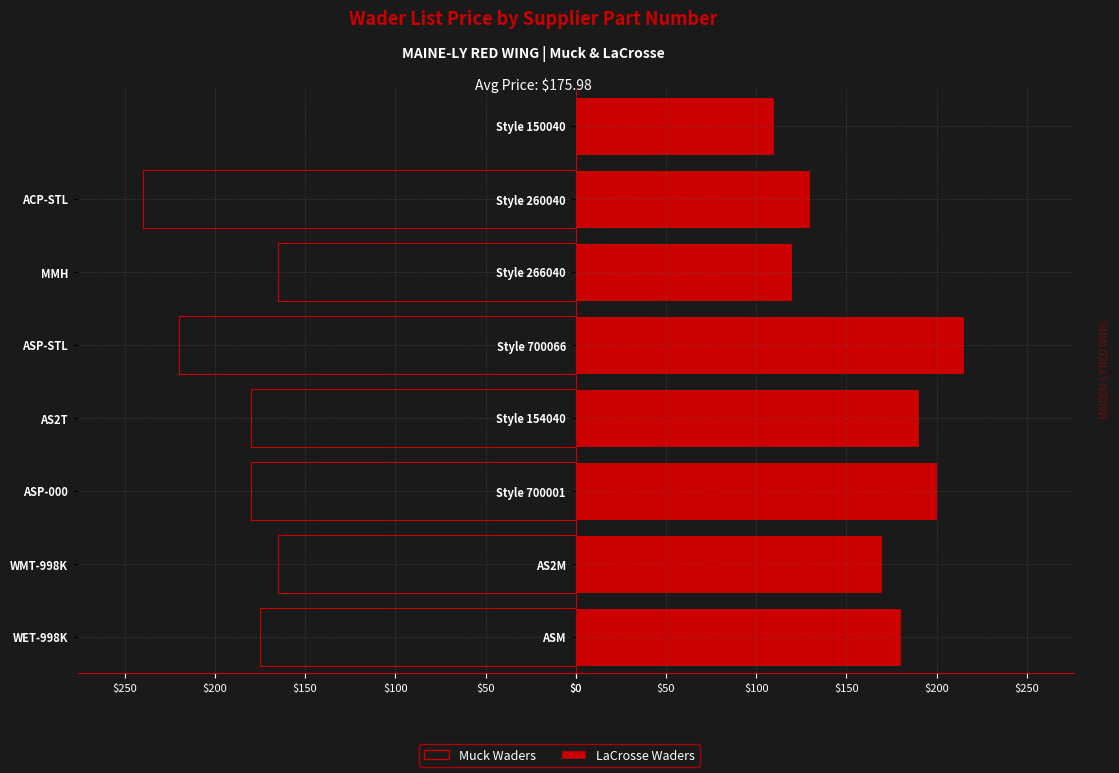

The value at WMT-998K is 94.0. True or false?

False